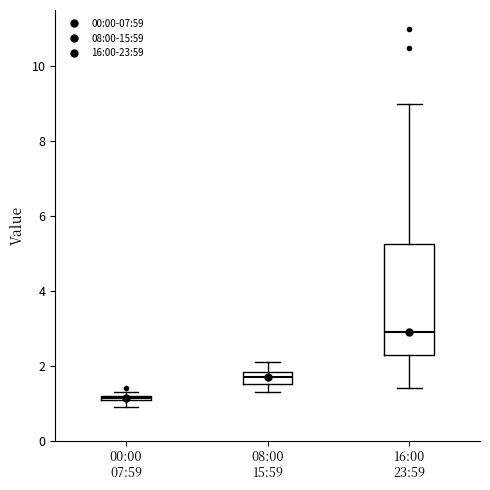

Where is the upper edge of the box for 00:00 07:59 on the y-axis? The values are not printed on the chart, so give them approximately, as read against the axis.

1.2